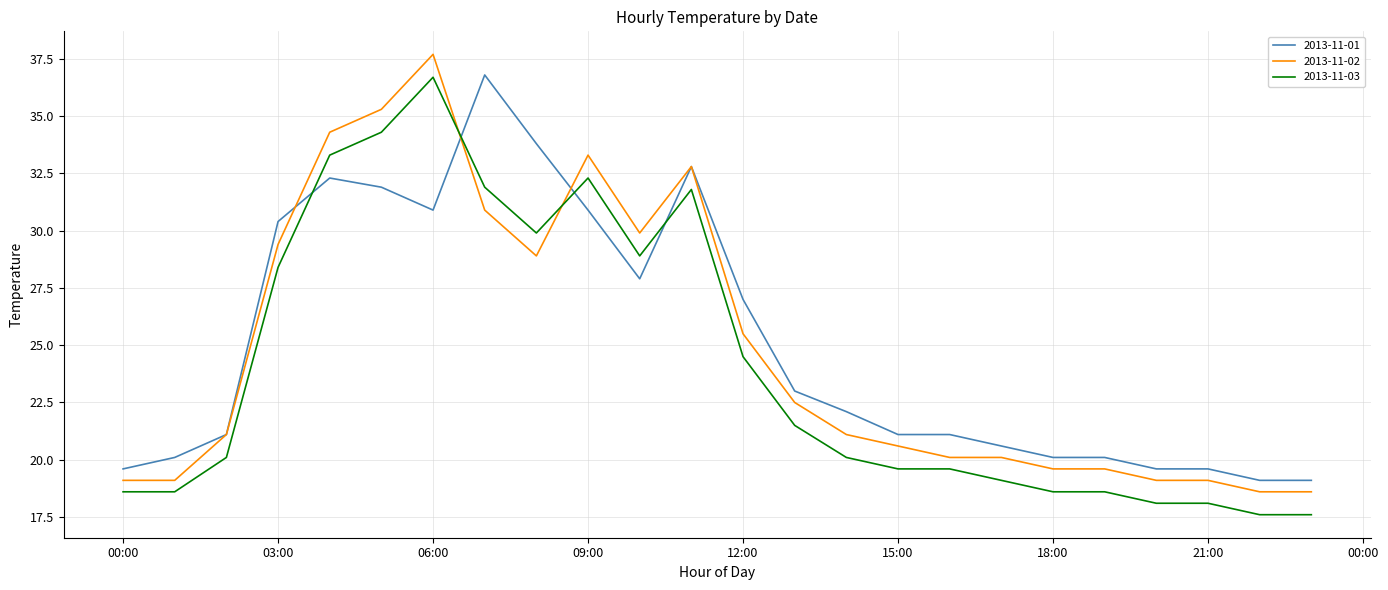

What is the maximum value for 2013-11-02?

37.7